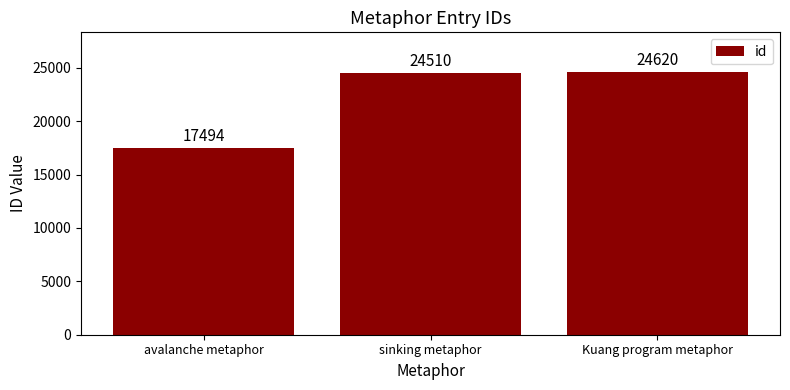

The chart shows a value of 24620 at Kuang program metaphor. True or false?

True